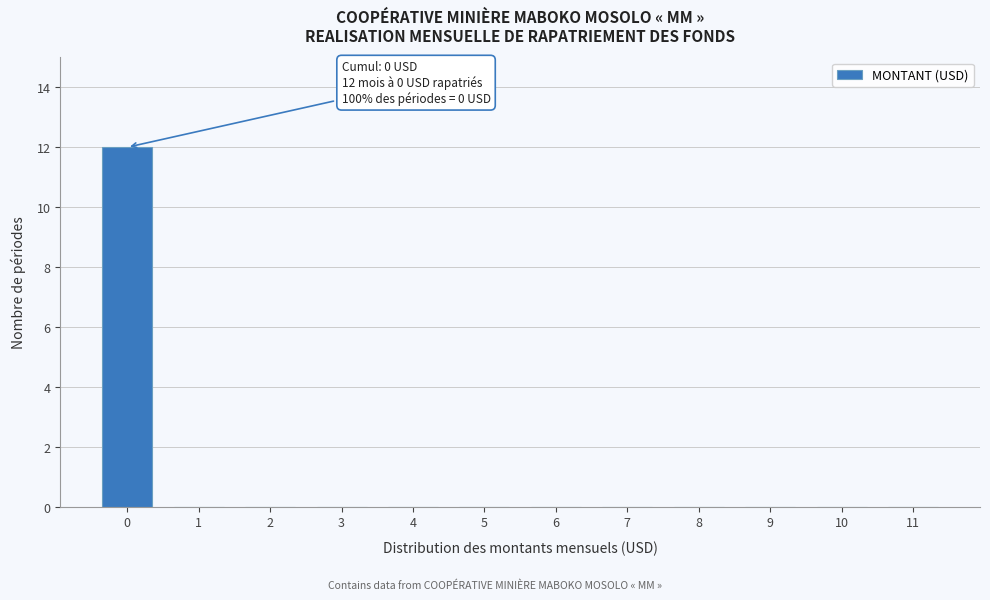

Reading left to right, extract all data points from this chart.

0=12	1=0	2=0	3=0	4=0	5=0	6=0	7=0	8=0	9=0	10=0	11=0